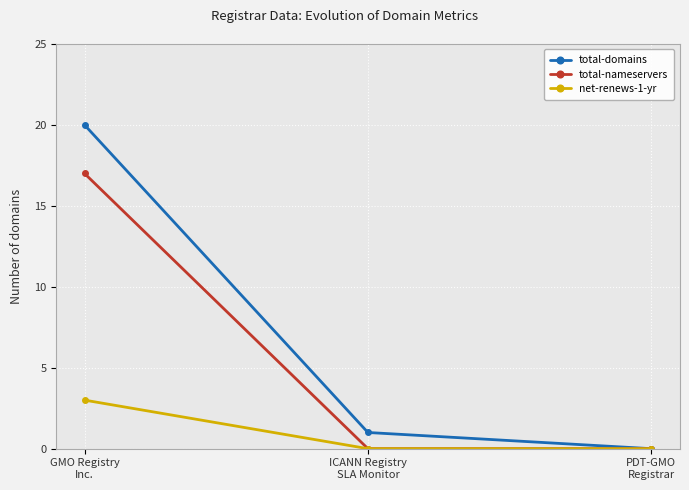

Reading right to left, extract all data points from this chart.

total-domains: PDT-GMO
Registrar=0	ICANN Registry
SLA Monitor=1	GMO Registry
Inc.=20
total-nameservers: PDT-GMO
Registrar=0	ICANN Registry
SLA Monitor=0	GMO Registry
Inc.=17
net-renews-1-yr: PDT-GMO
Registrar=0	ICANN Registry
SLA Monitor=0	GMO Registry
Inc.=3